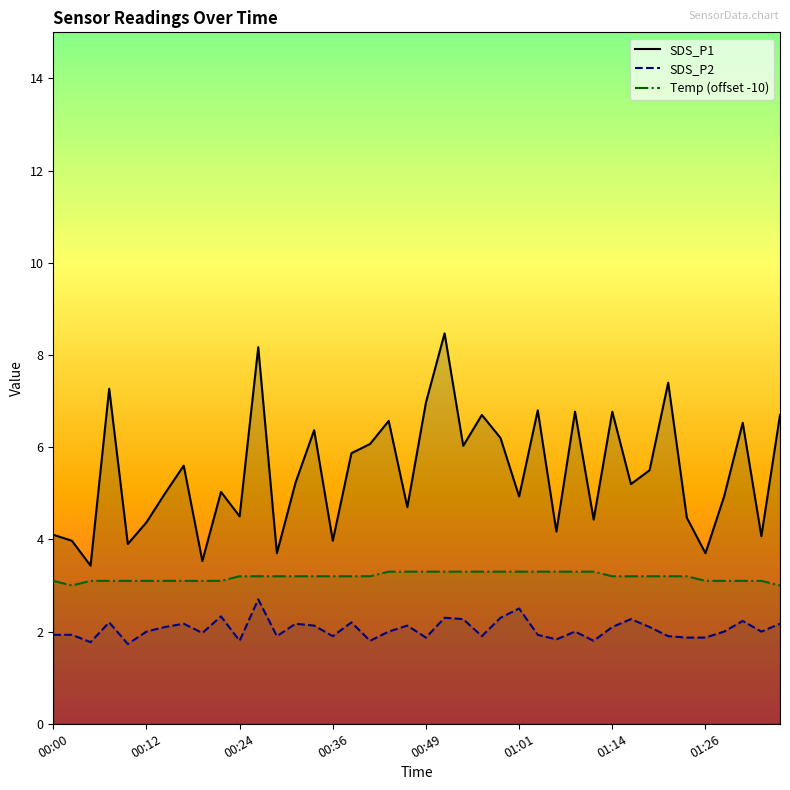

Does the chart display data point markers on the line(s)?

No